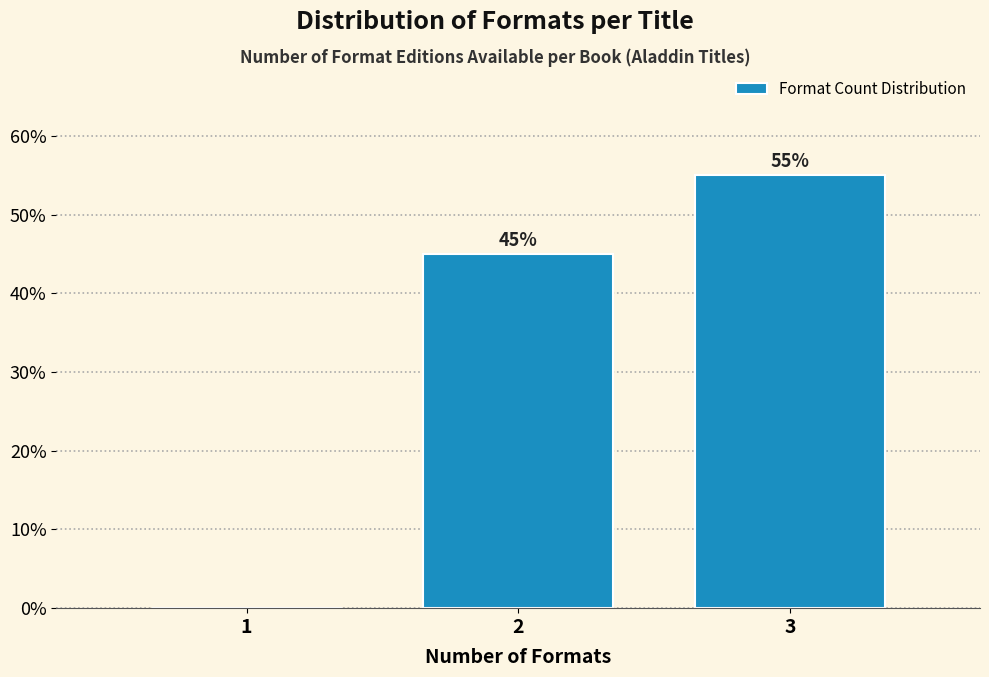

Reading left to right, transcribe all the data shown in this chart.

1=0.0	2=45.0	3=55.0